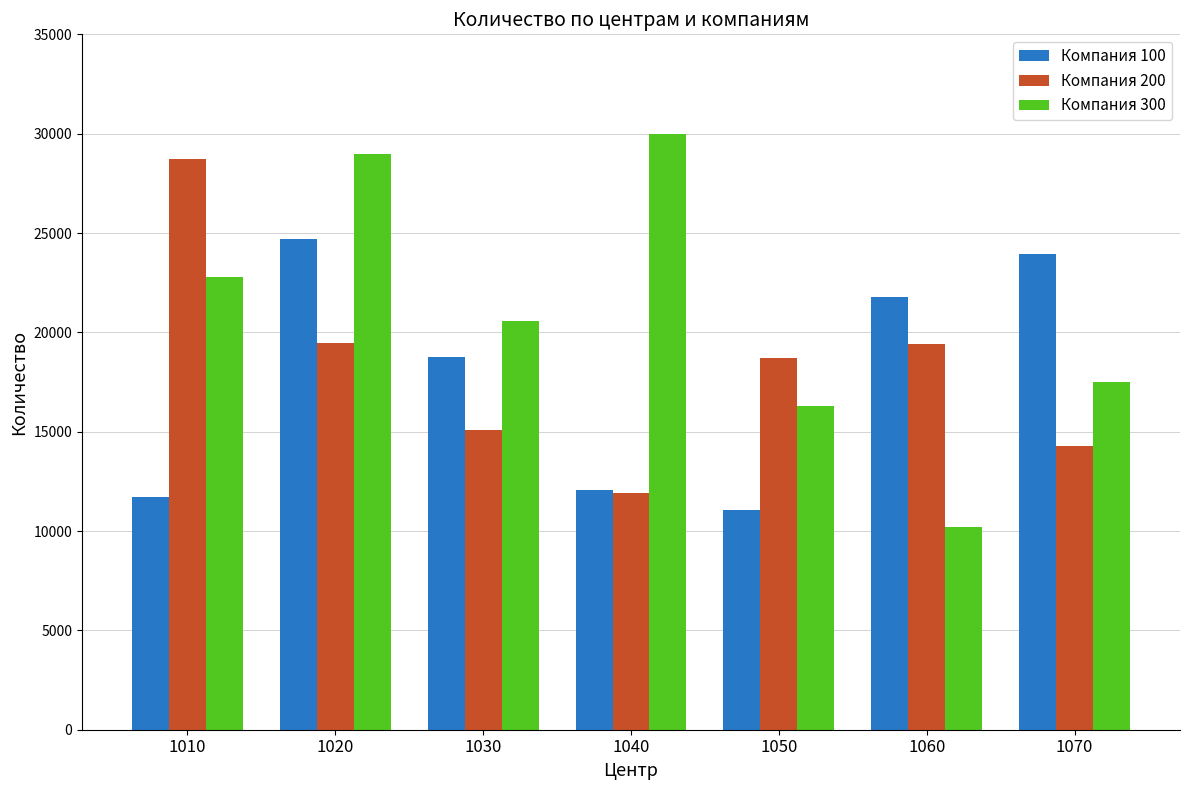

Which series has the largest total across all categories?

Компания 300